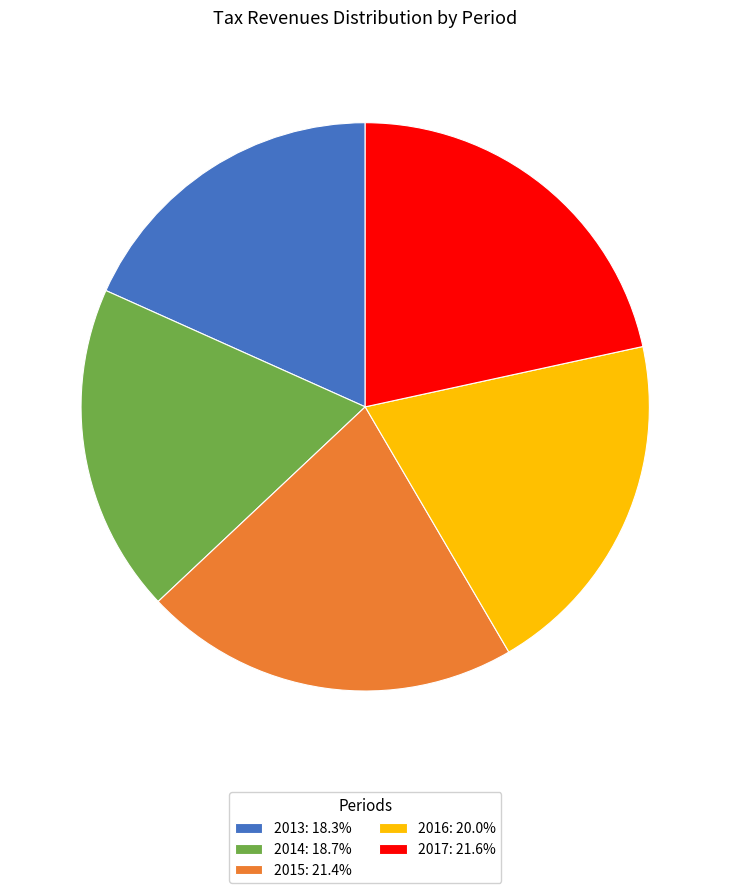

Is 2013 the majority of the pie?

No